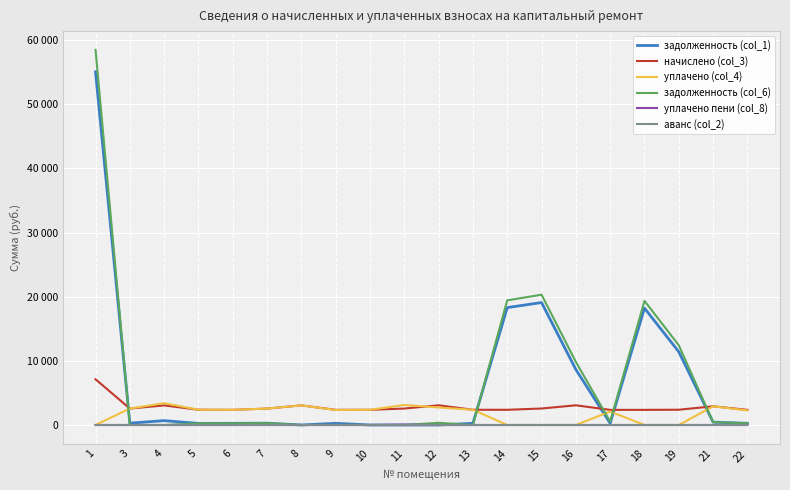

Does the chart display data point markers on the line(s)?

No